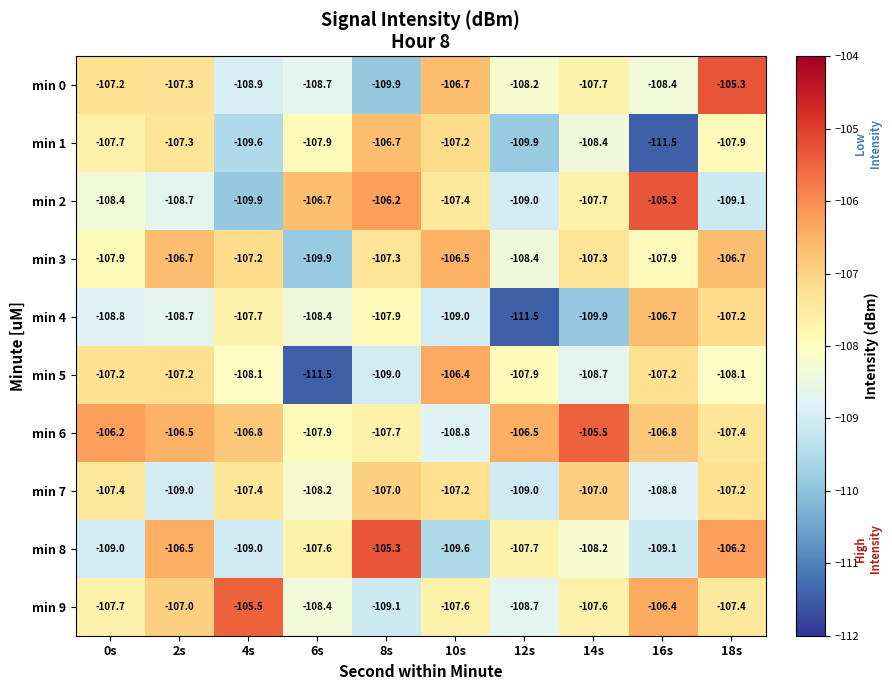

The value of min 9 at 12s is -63.6. True or false?

False